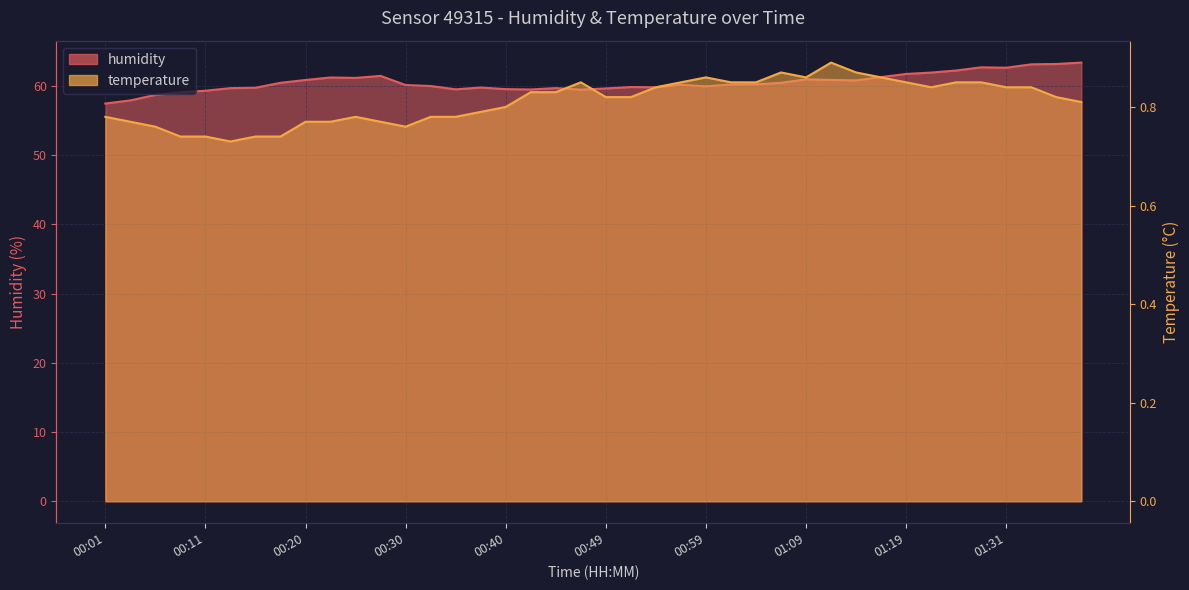

Is the value of humidity at 00:52 greater than the value of temperature at 00:30?

Yes